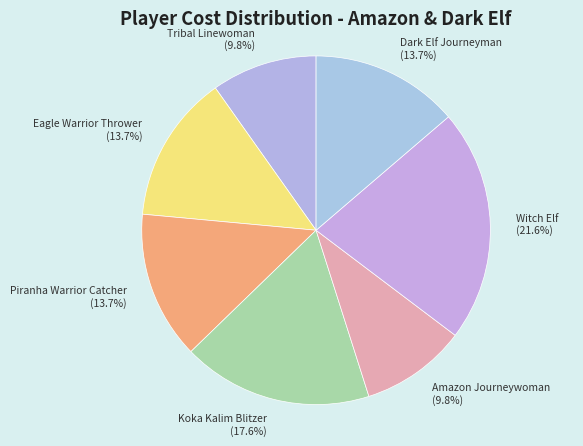

Is there any slice that represents more than half of the pie?

No